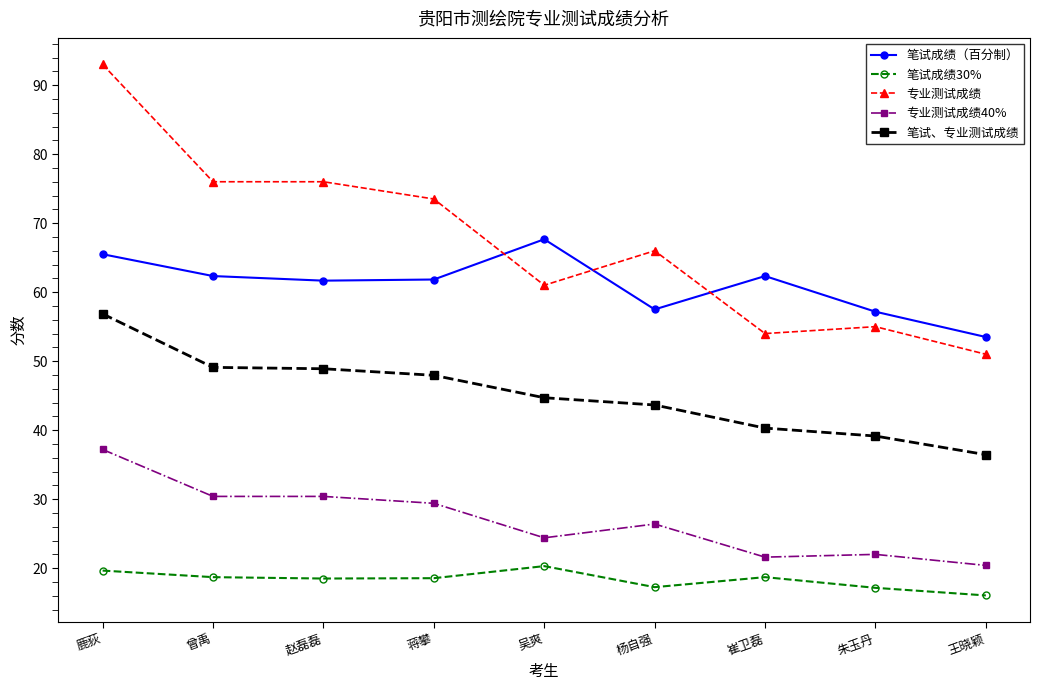

What is the value of the 笔试、专业测试成绩 point at the 4th from the left?

48.0